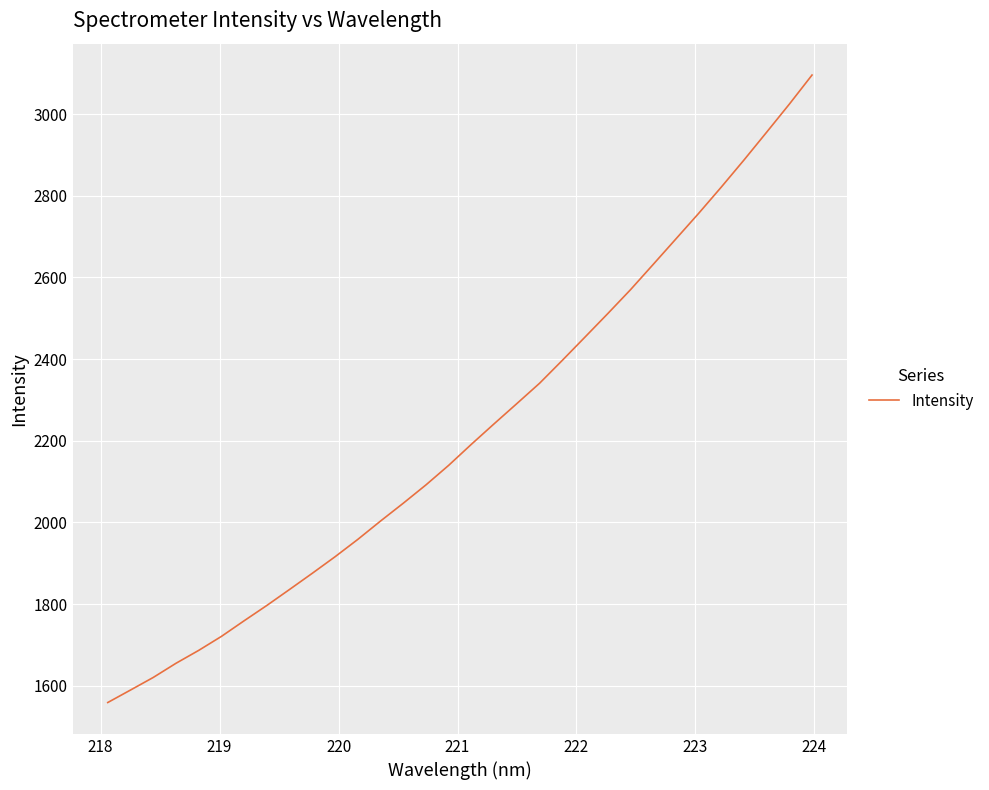

How many categories are shown in the chart?

32